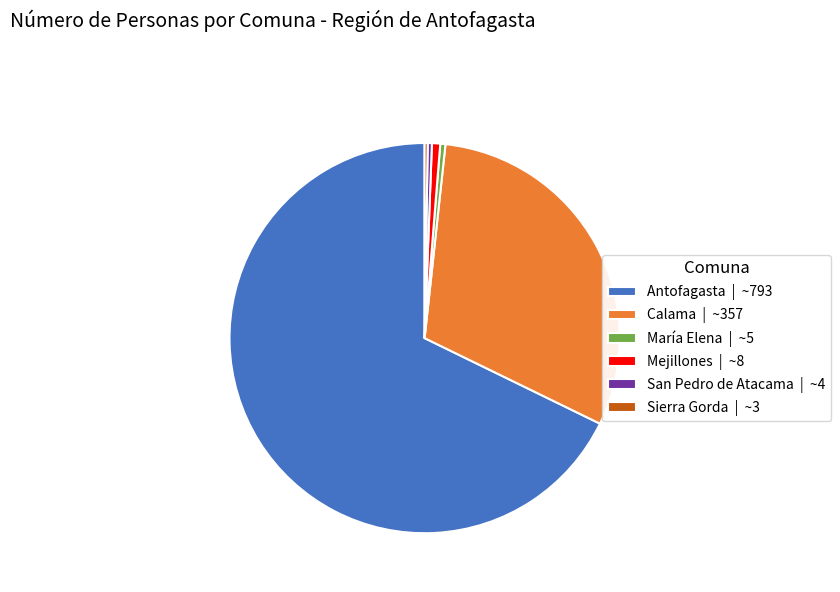

Is there a majority slice in this chart?

Yes